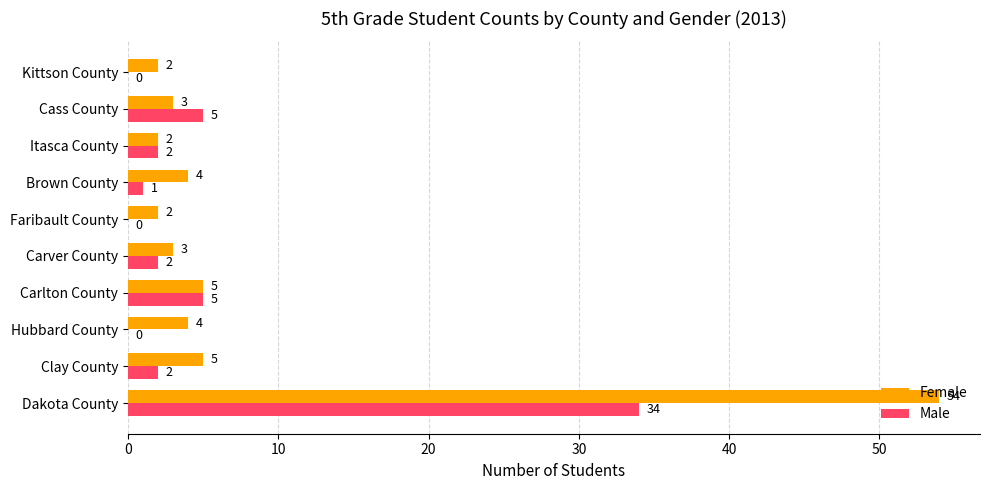

Which label corresponds to the largest value in the chart?

Dakota County